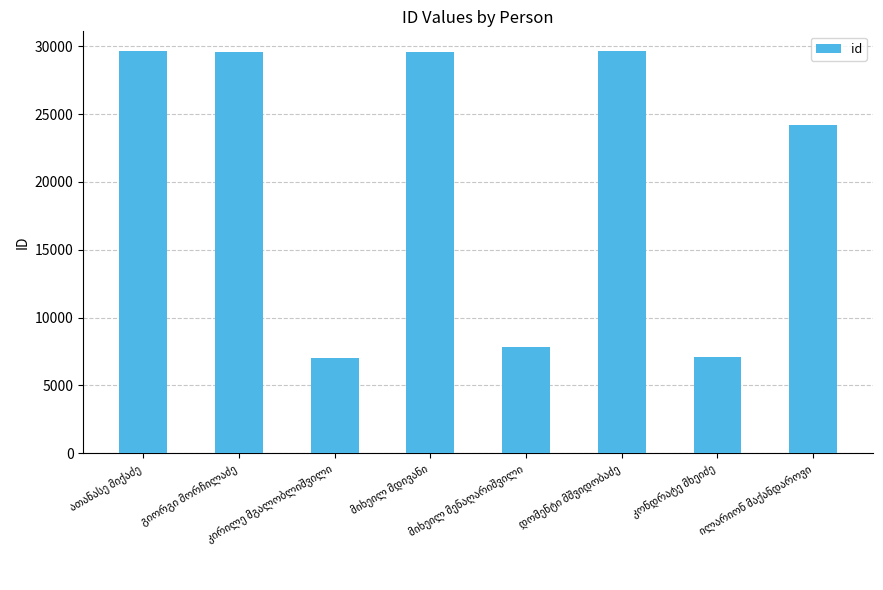

What is the greatest value displayed?

29623